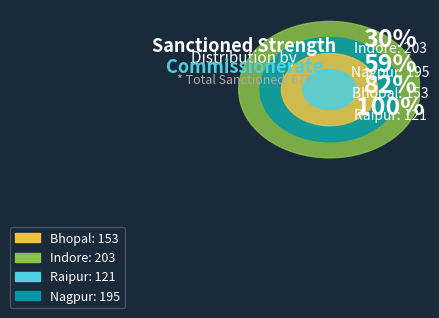

To the nearest percent, what is the average slice percentage?

25%